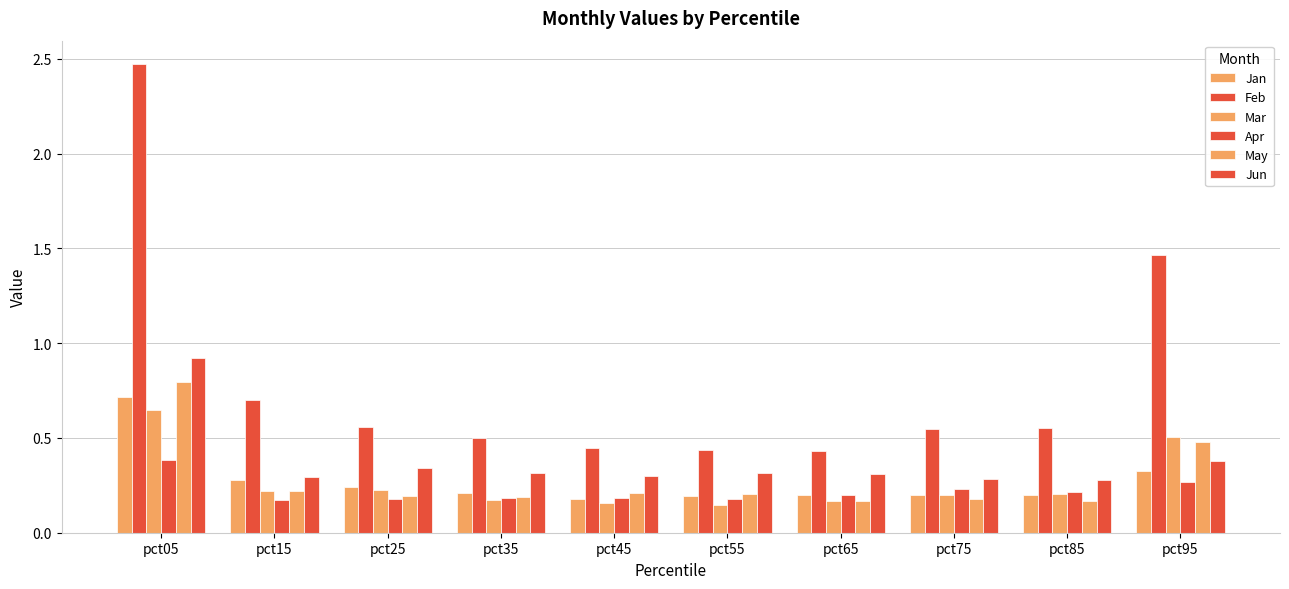

How many bars are there in each group?

6